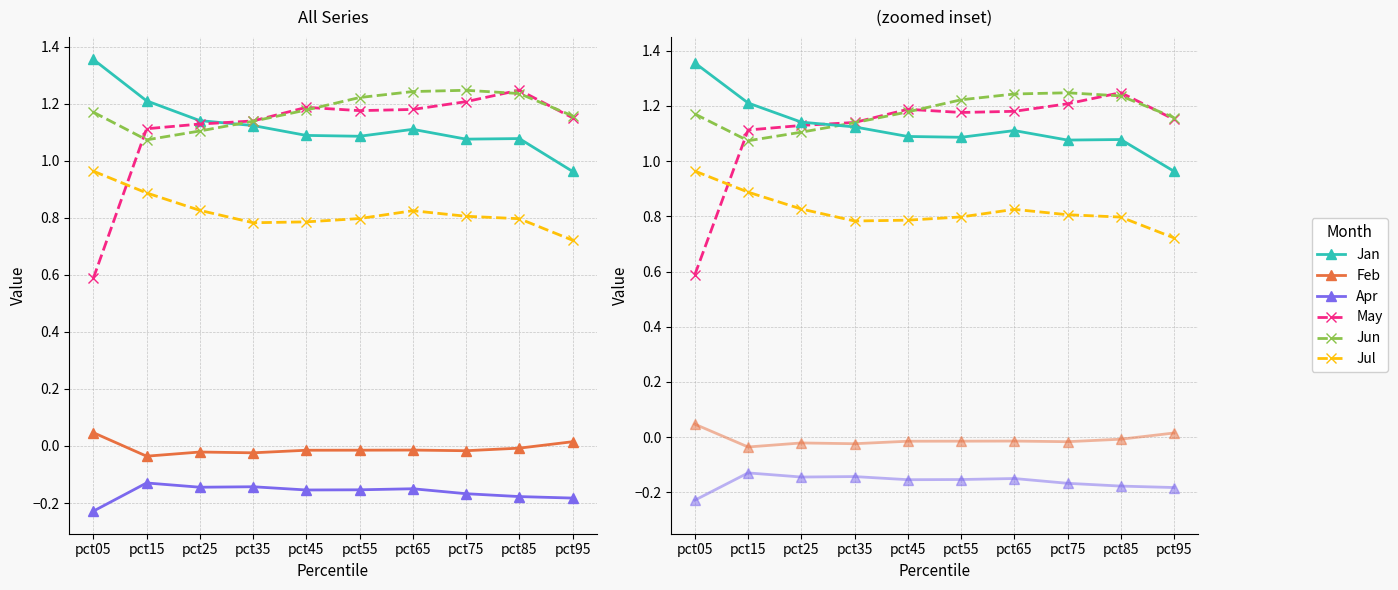

What is the sum of the Apr values at pct15 and pct95?

-0.3